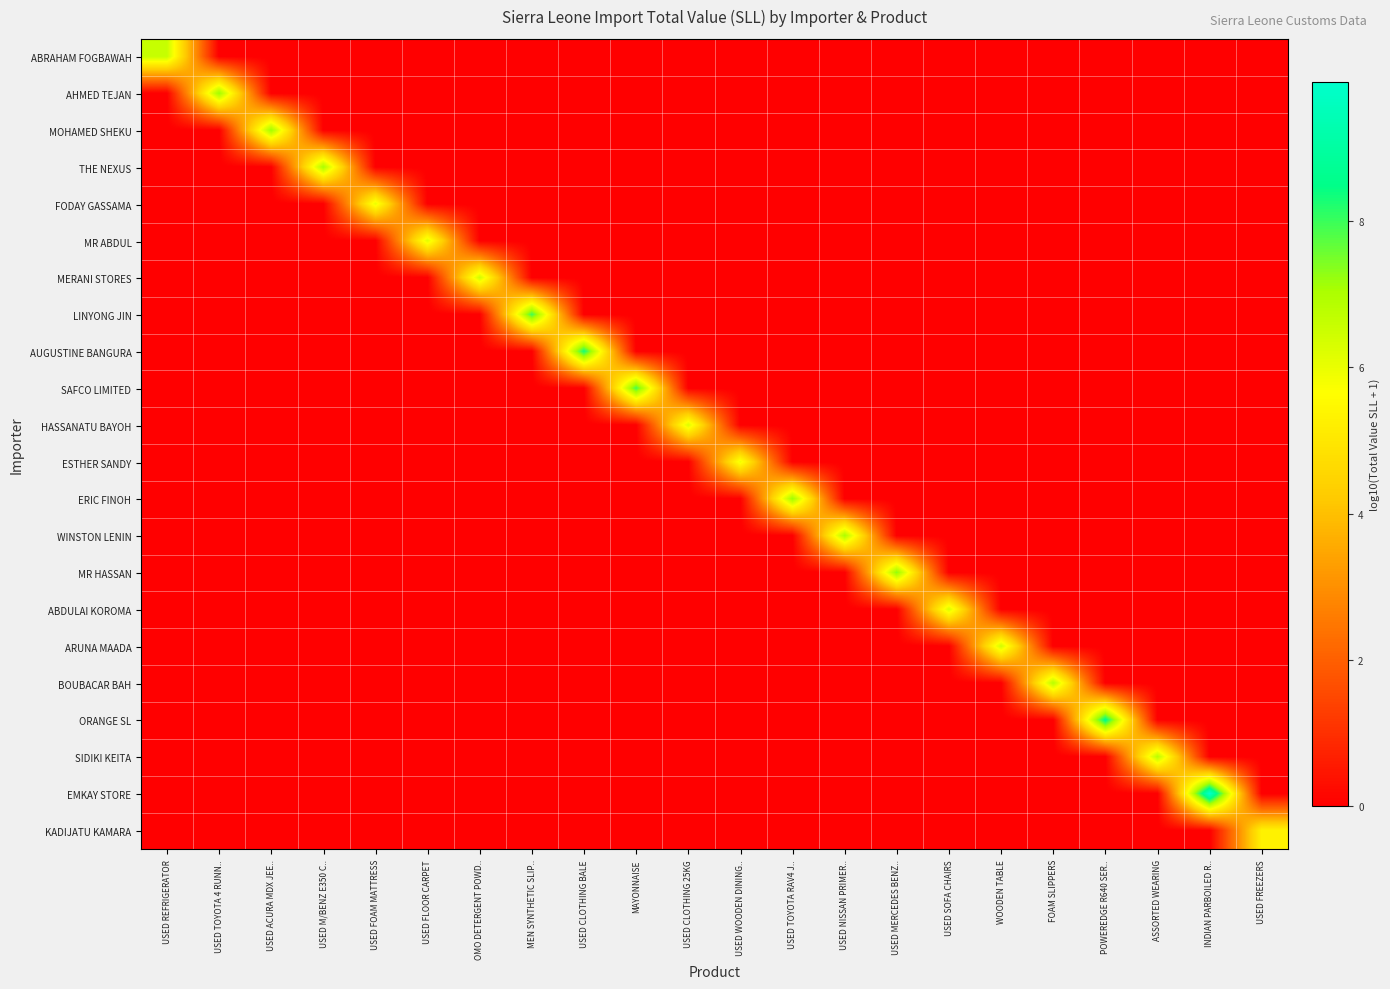

How many categories are shown in the chart?

22